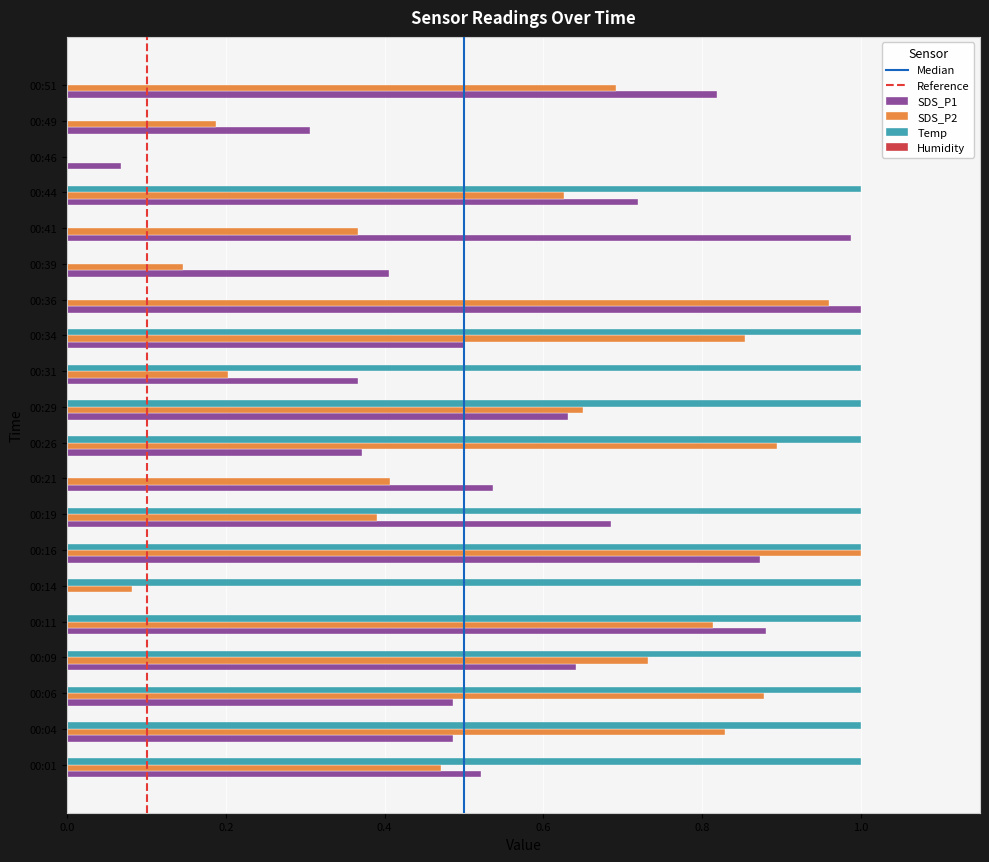

Which series changed the most between 00:09 and 00:36?

Temp